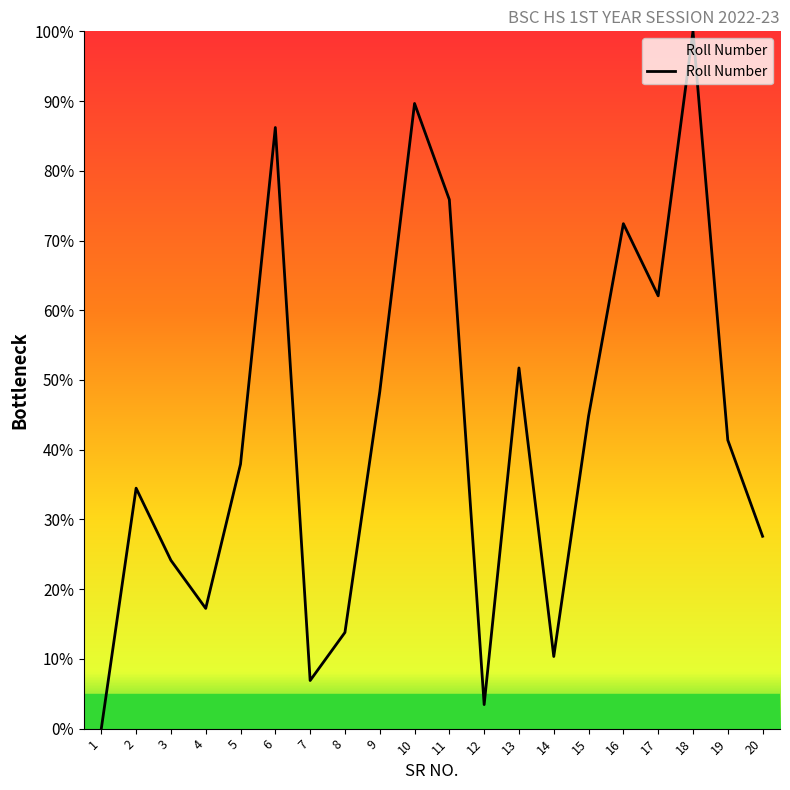

The value at 5 is 9.4. True or false?

False